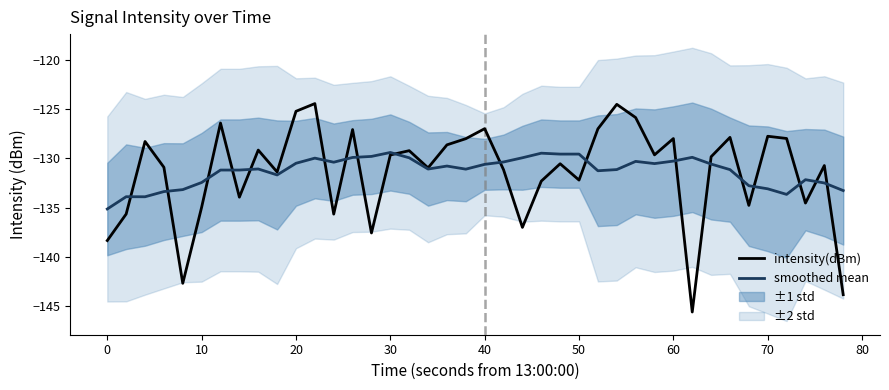

What is the average value of the smoothed mean series?

-131.3